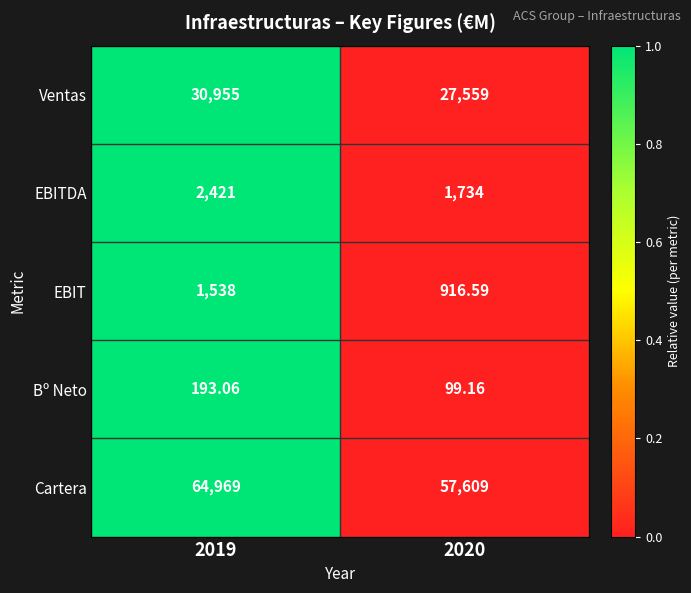

Which series has the largest total across all categories?

Cartera